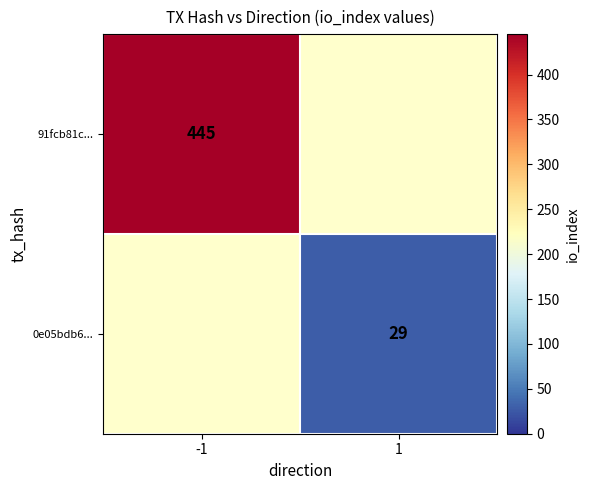

Is it true that 0e05bdb6... equals 40 at 1?

False